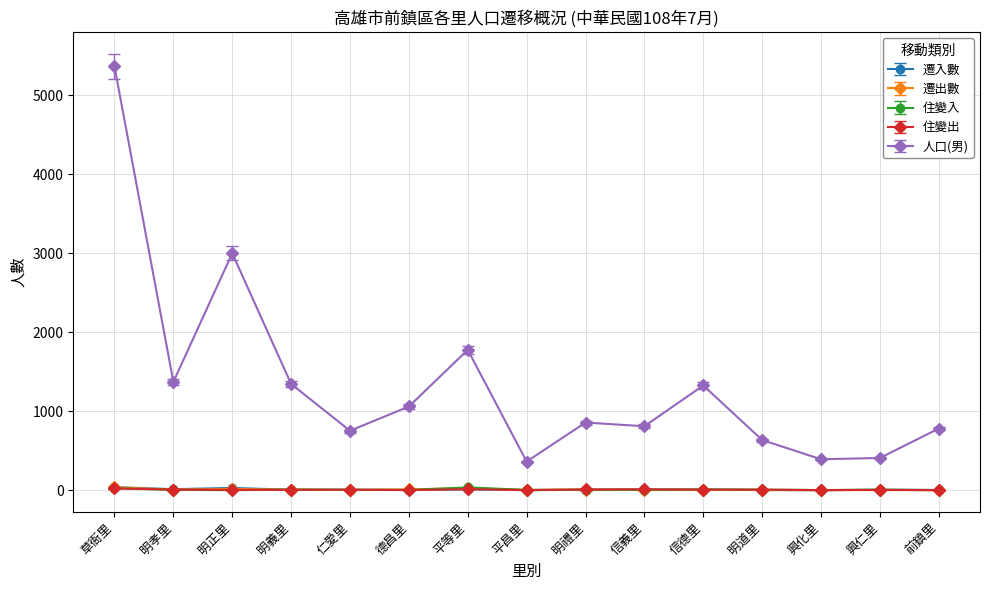

How many data points in 遷出數 are less than 5?

6